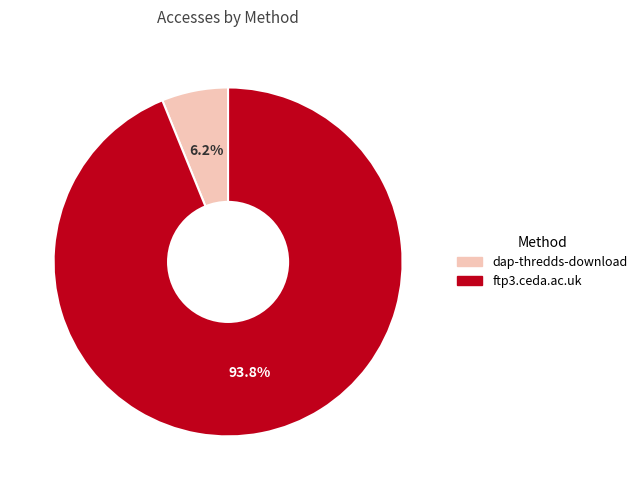

How many slices are in this pie chart?

2